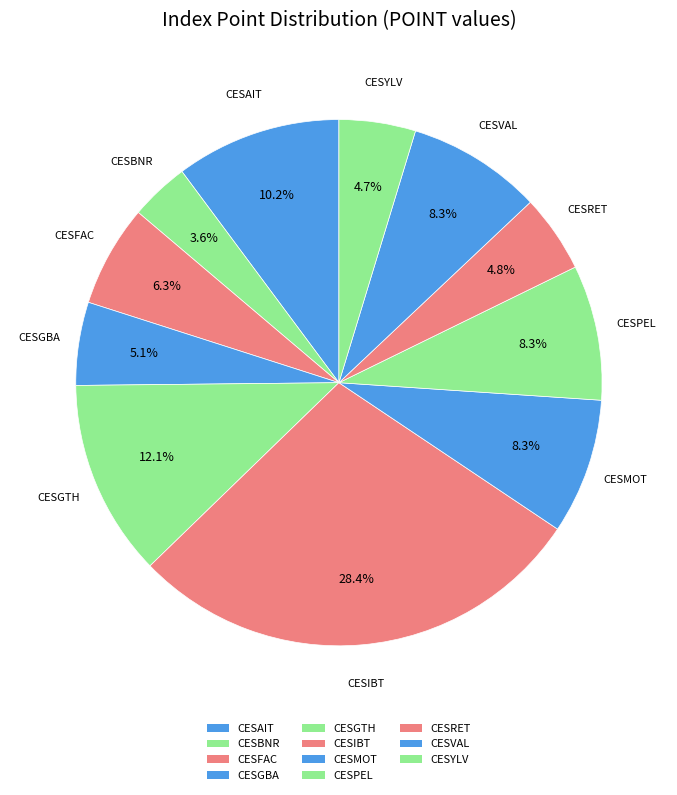

Which has a higher value, CESIBT or CESFAC?

CESIBT